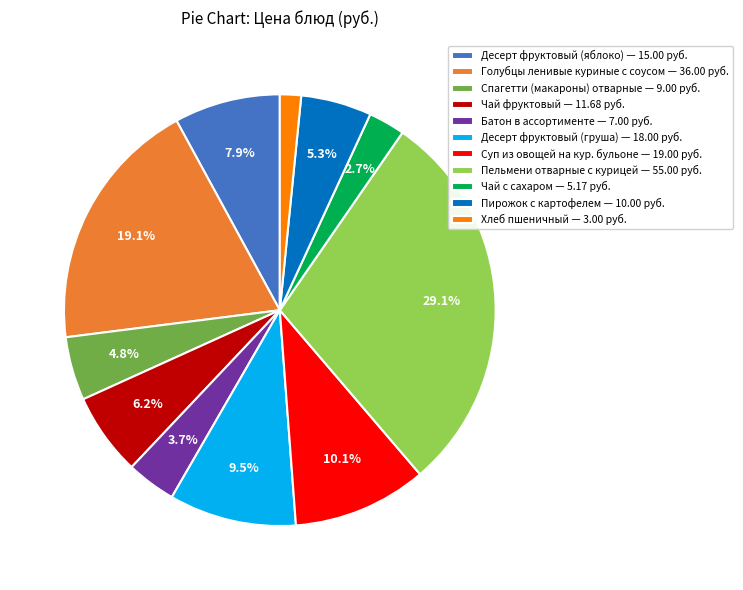

How many slices are in this pie chart?

11